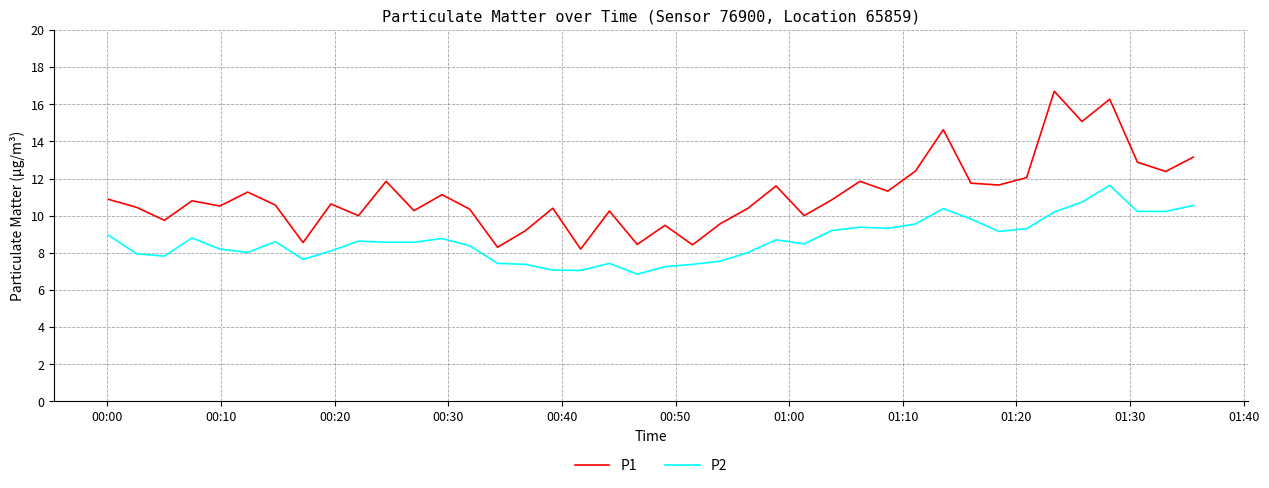

Which series has the largest range (max minus min)?

P1